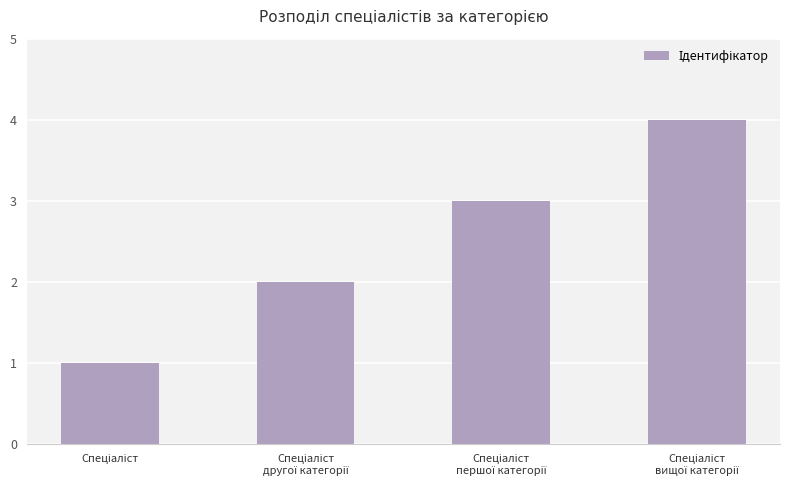

Reading left to right, what are all the values shown in this chart?

1	2	3	4